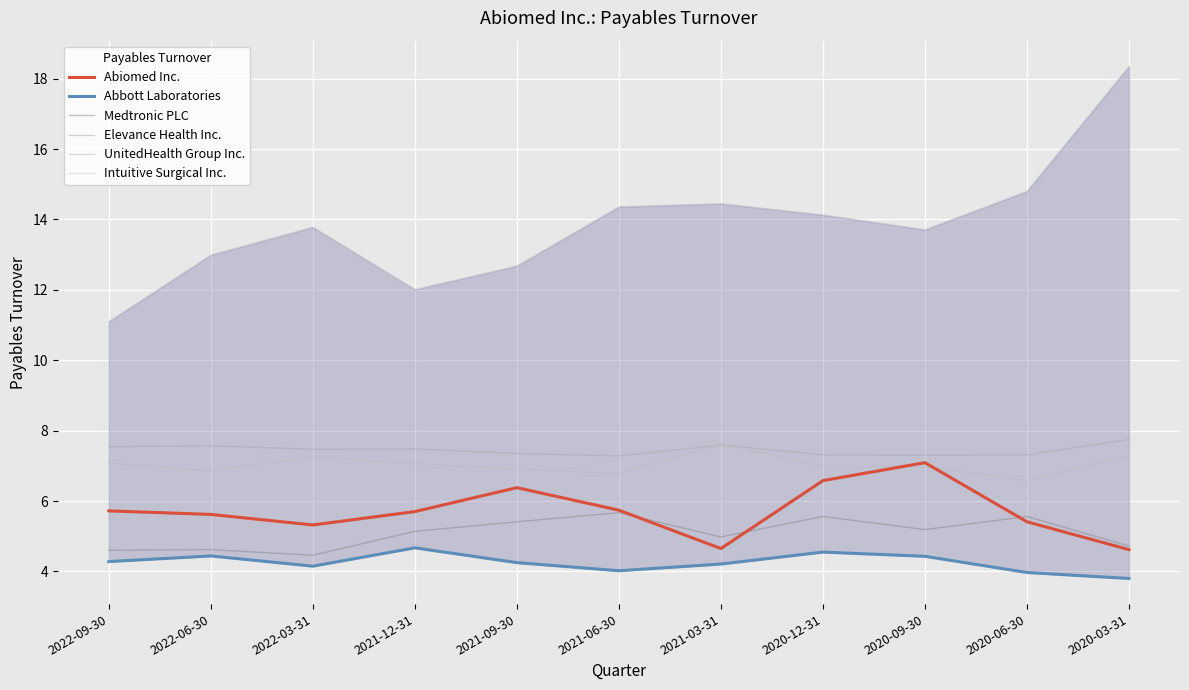

In Intuitive Surgical Inc., how many points are lower than both neighbors (excluding endpoints)?

2